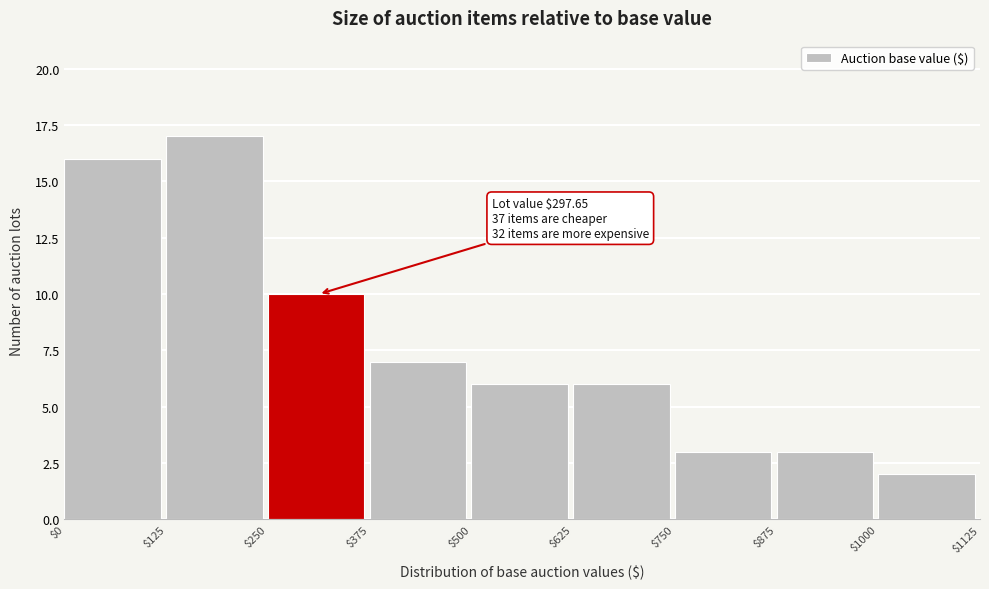

Which range on the x-axis has the tallest bar?

$125 to $250